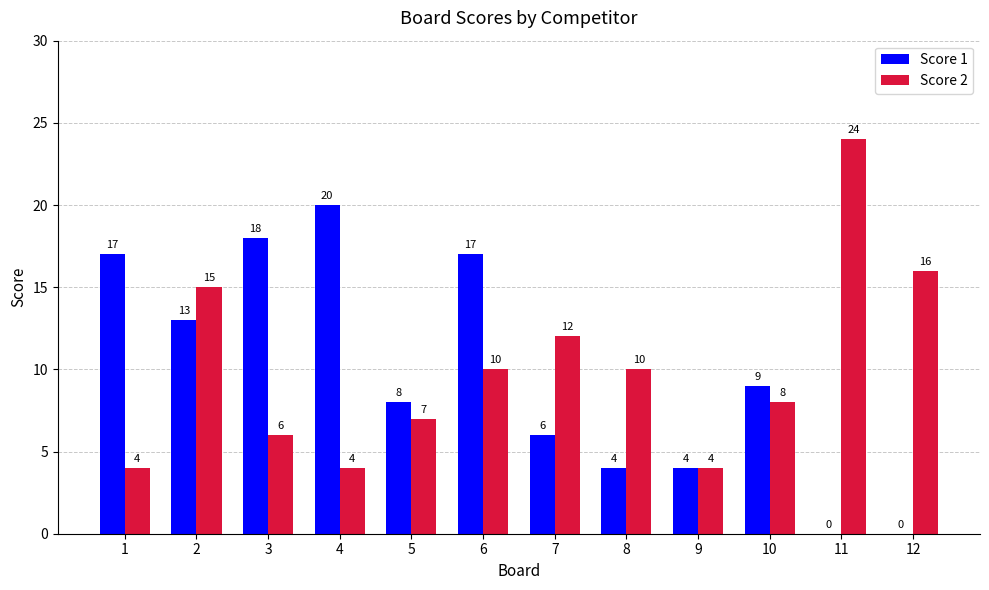

Which category has the highest value across all series?

11